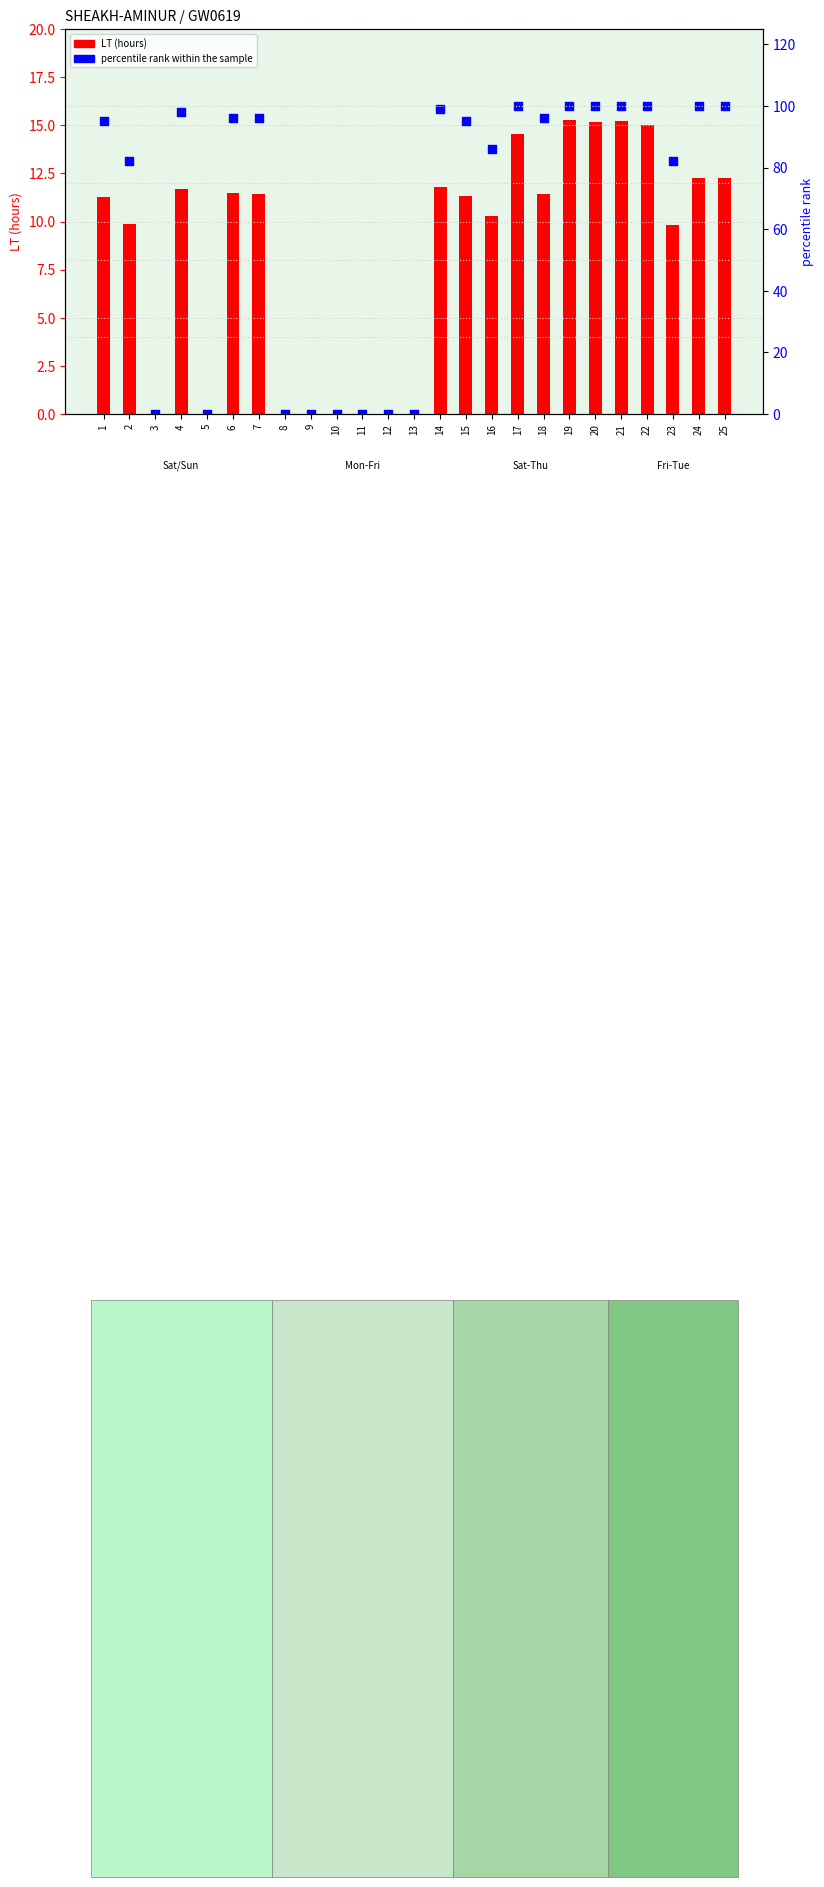

Is the value of LT (hours) at 16 greater than the value of percentile rank within the sample at 10?

Yes